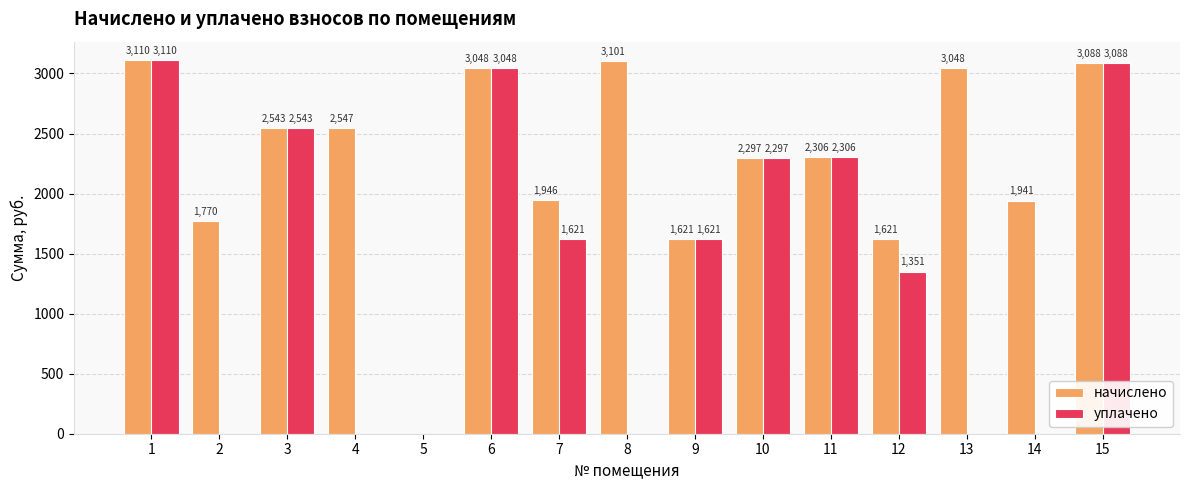

Is it true that начислено equals 2827.2 at 14?

False